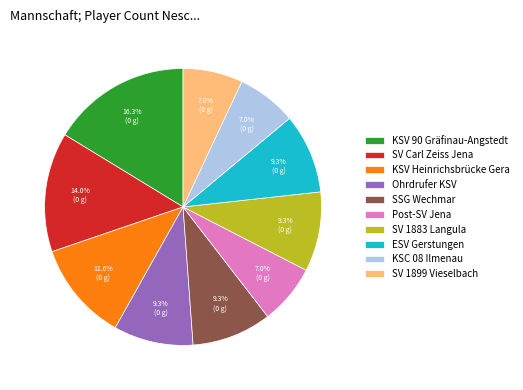

Is SV 1883 Langula the majority of the pie?

No